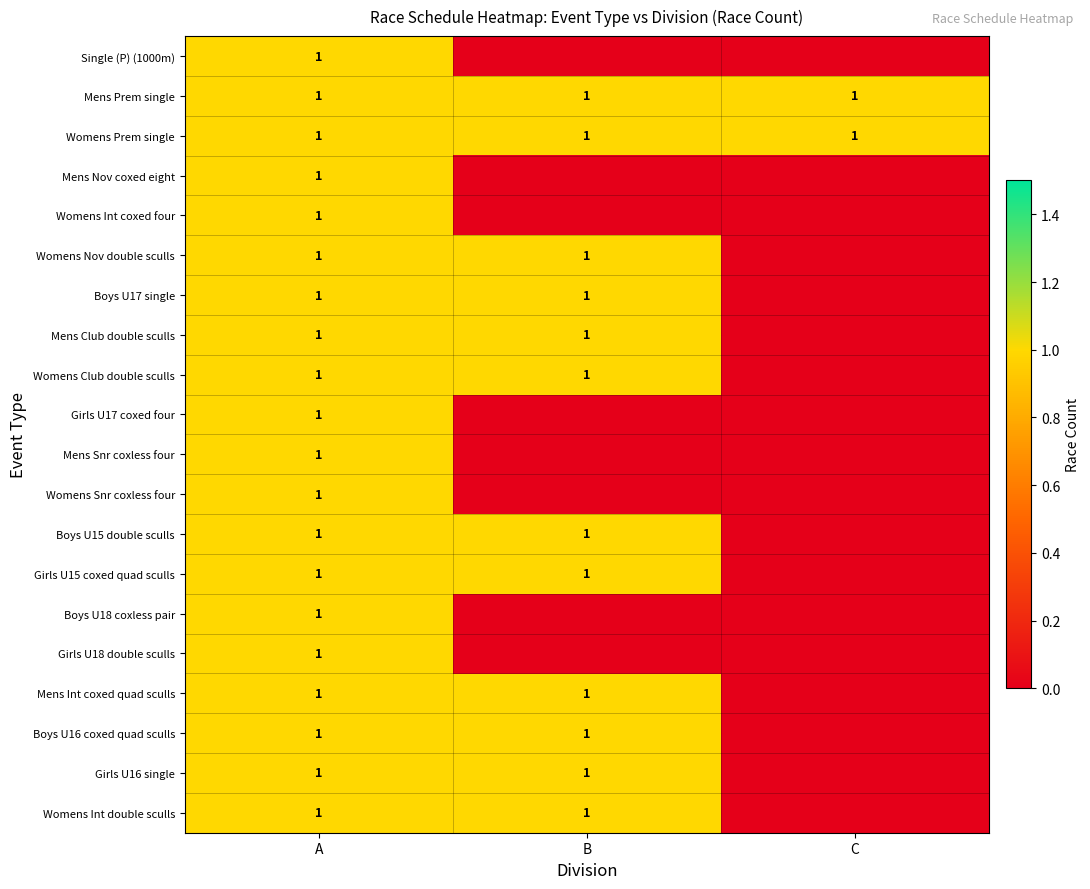

The value of Womens Prem single at B is 1. True or false?

True